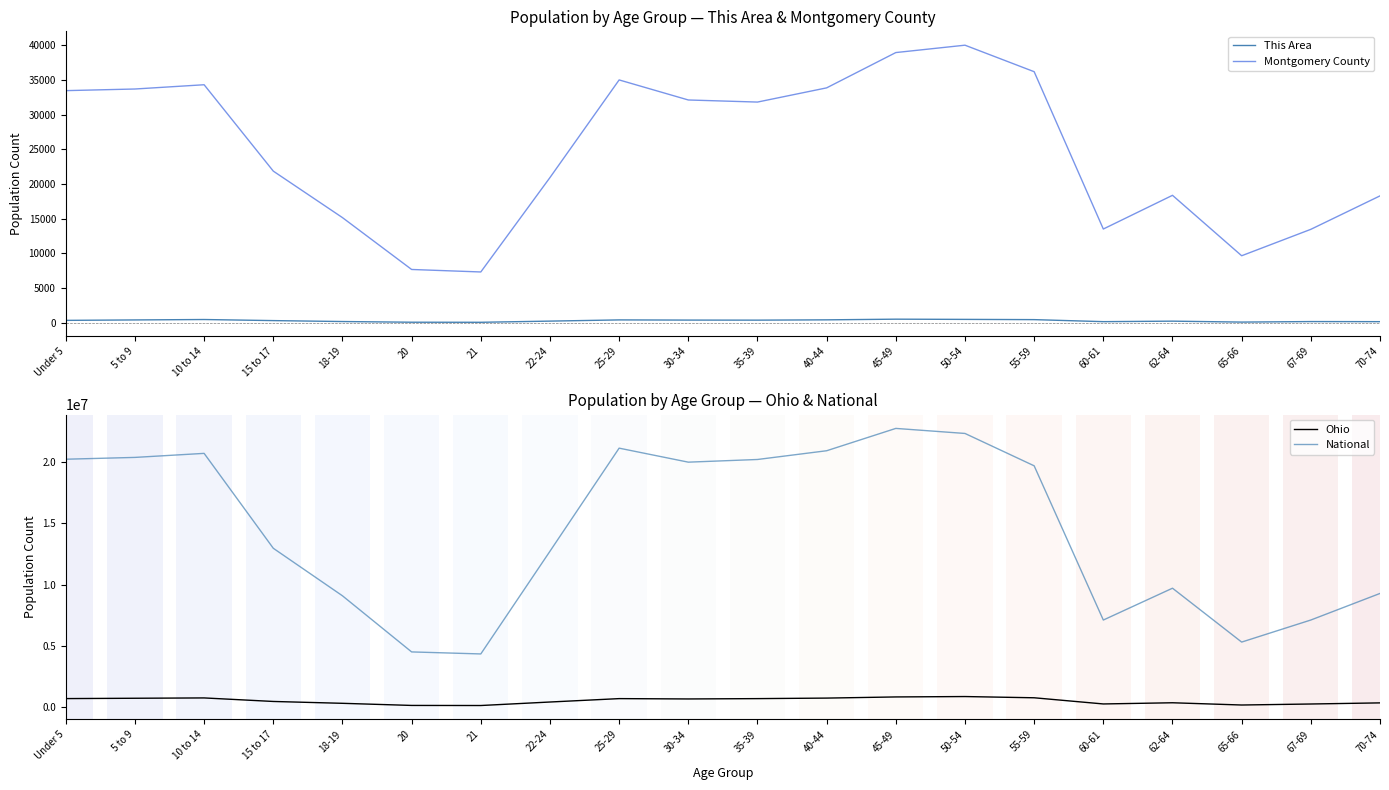

Which category has the lowest value across all series?

21